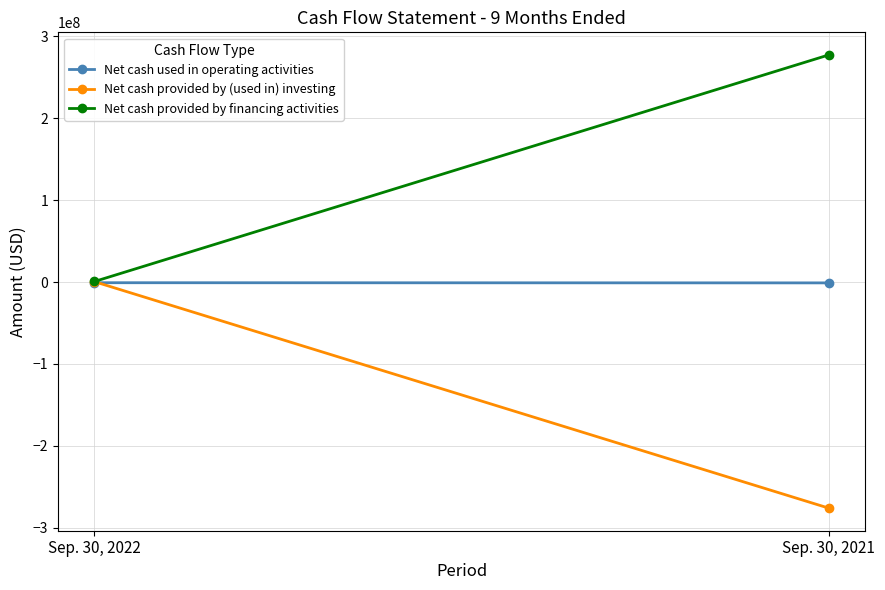

What are all the series names shown in the legend?

Net cash used in operating activities, Net cash provided by (used in) investing, Net cash provided by financing activities